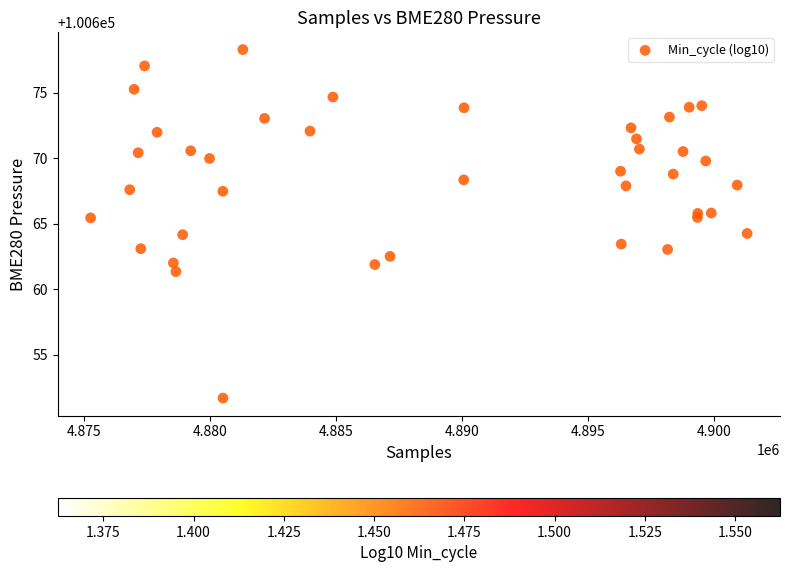

What is the range of Y values (max minus min)?

26.6